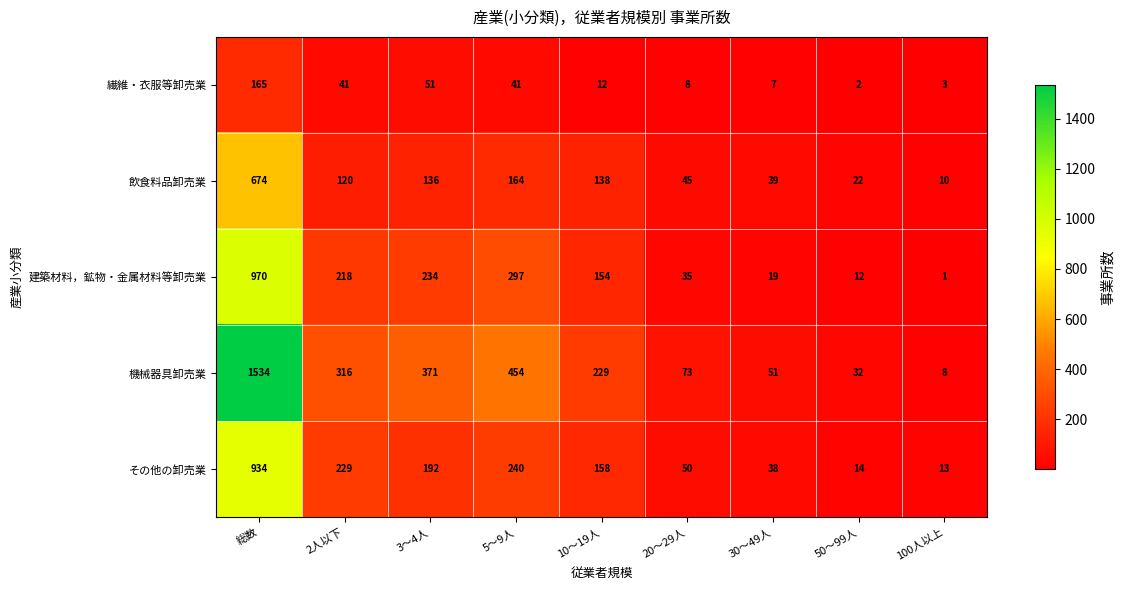

Between 5～9人 and 20～29人, which series saw the biggest shift?

機械器具卸売業